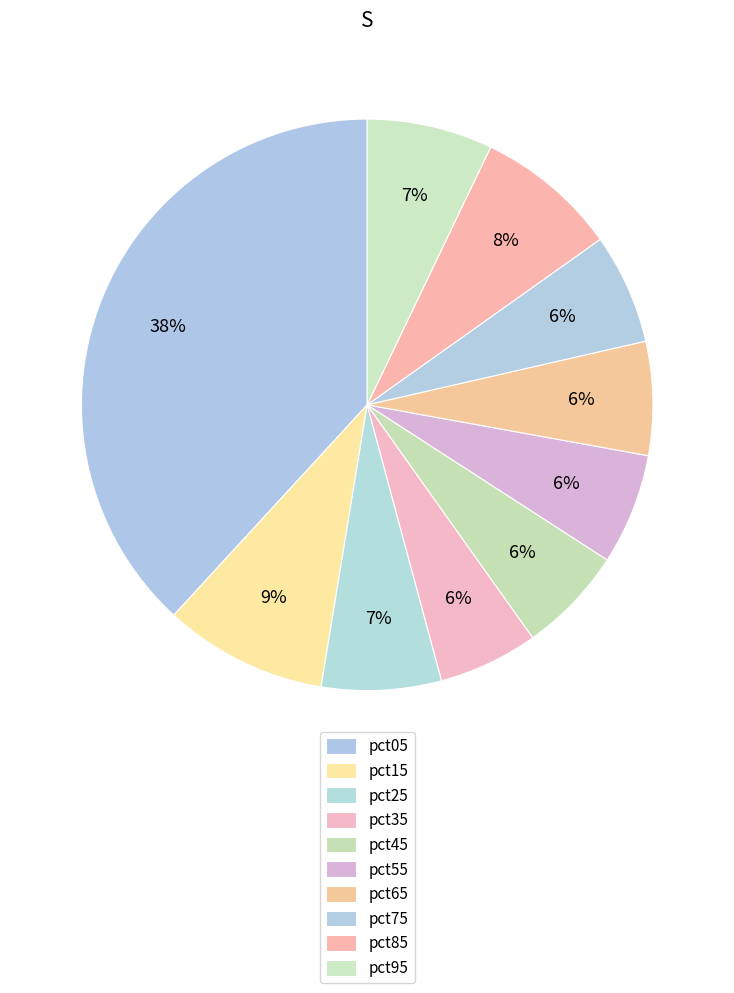

To the nearest percent, what percentage of the pie is pct55?

6%